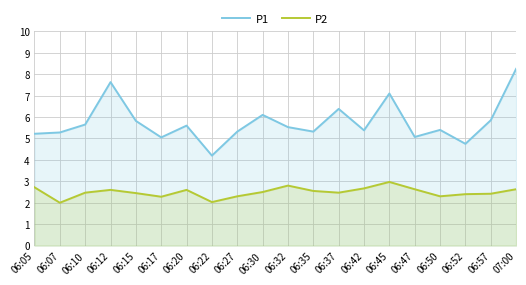

Reading left to right, what are all the values shown in this chart?

P1: 5.2	5.3	5.7	7.6	5.8	5.0	5.6	4.2	5.3	6.1	5.5	5.3	6.4	5.4	7.1	5.1	5.4	4.8	5.8	8.2
P2: 2.7	2.0	2.5	2.6	2.5	2.3	2.6	2.0	2.3	2.5	2.8	2.5	2.5	2.7	3.0	2.6	2.3	2.4	2.4	2.6